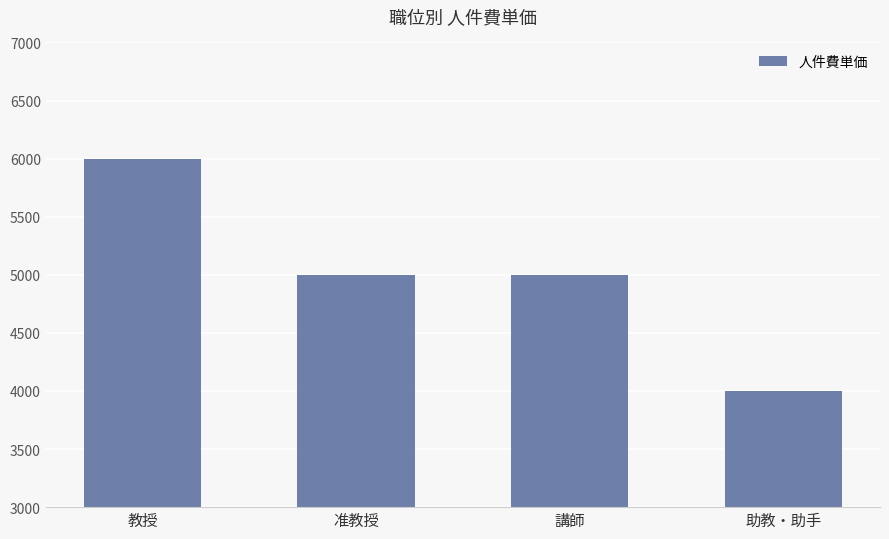

True or false: the data shows 3354 at 講師.

False